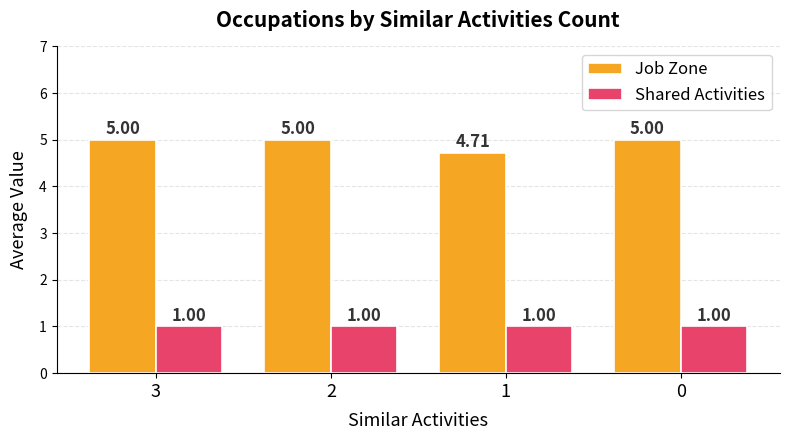

The Job Zone series shows 8.6 at 2. True or false?

False